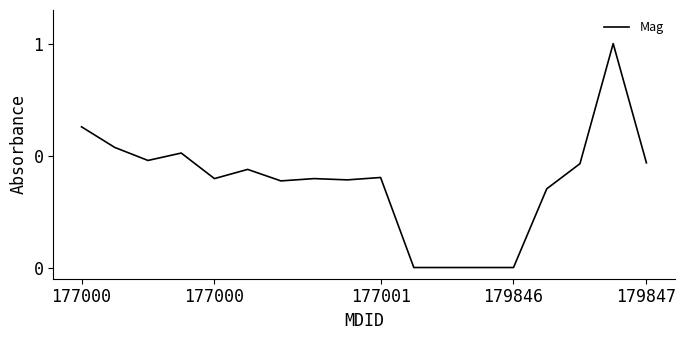

What is the value of the 3rd point from the left?

0.5